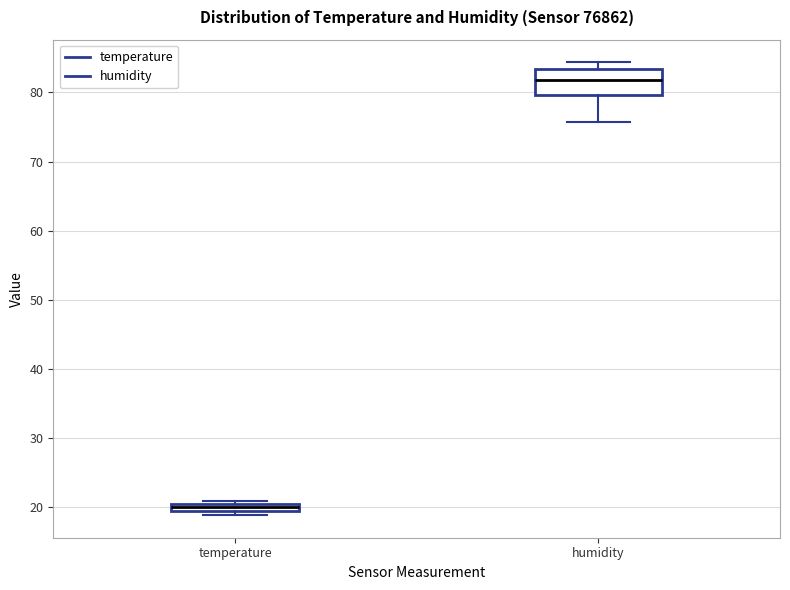

Where is the lower edge of the box for temperature on the y-axis? The values are not printed on the chart, so give them approximately, as read against the axis.

19